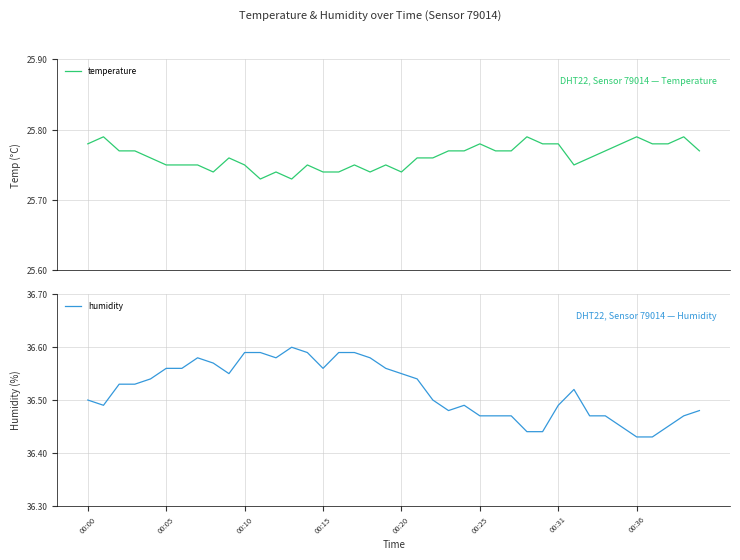

Which category has the highest value across all series?

13